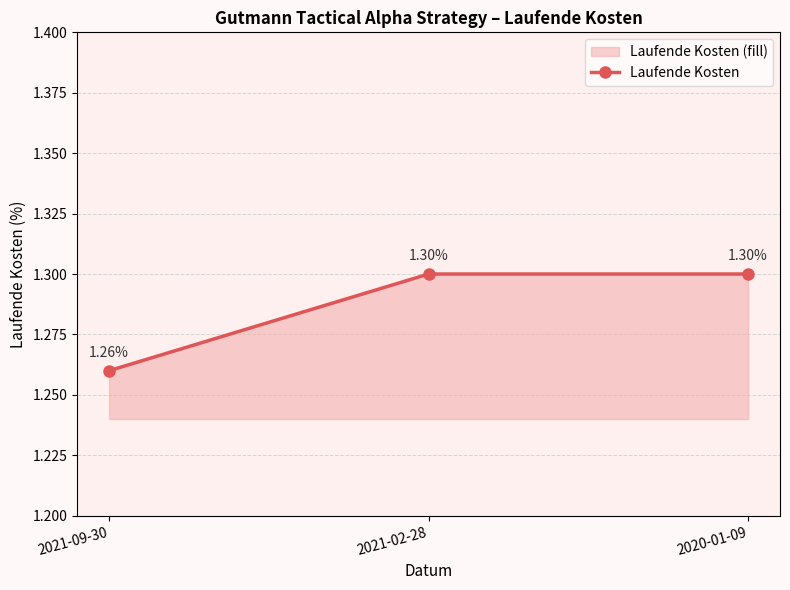

Reading left to right, list all the values displayed in this chart.

1.3	1.3	1.3